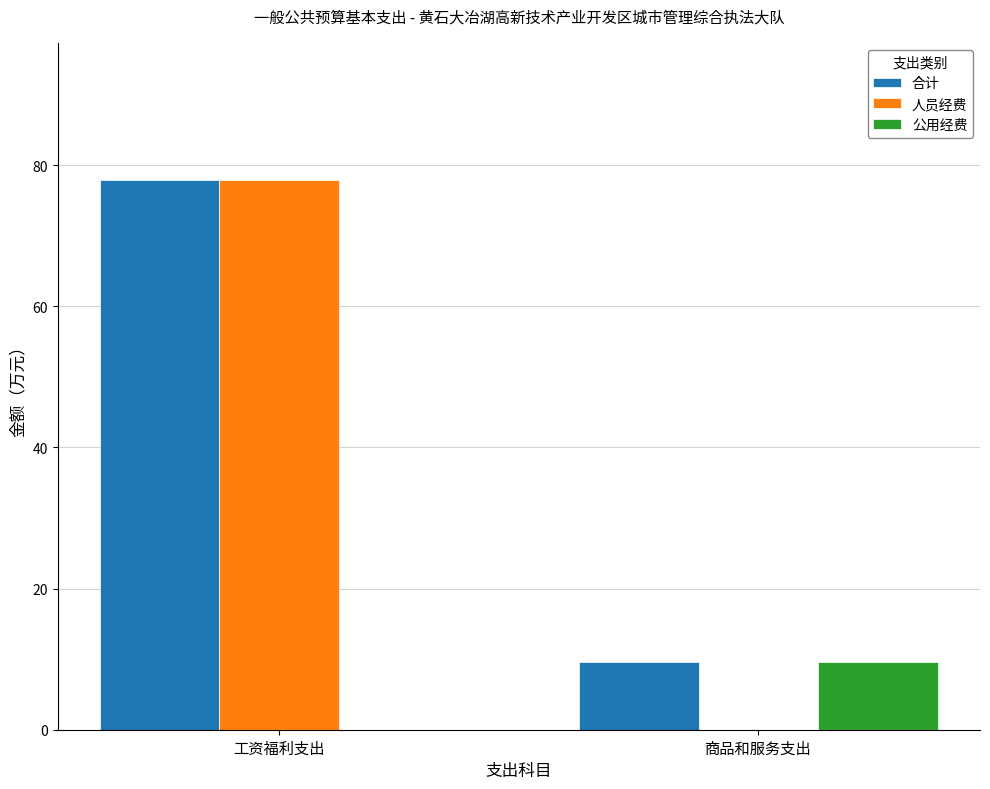

How many data points in 人员经费 are above 77?

1